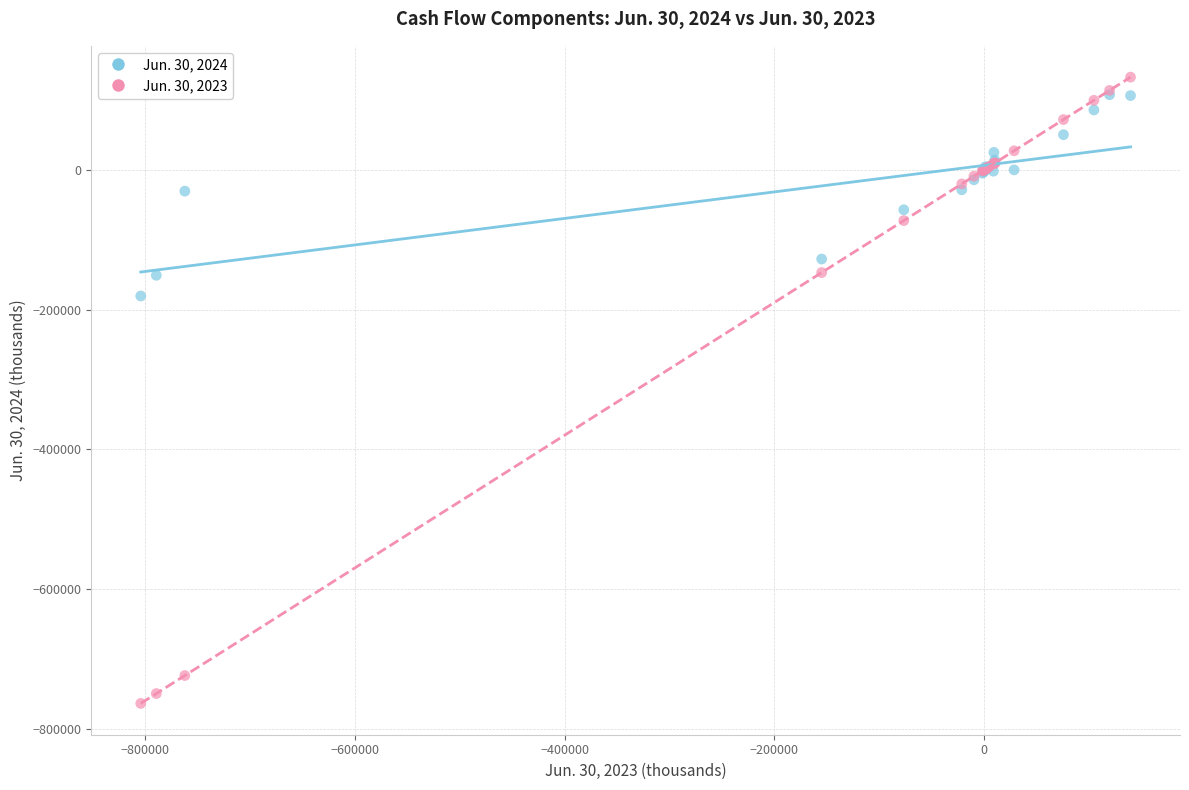

Across all series, what Y value is closest to -315599?

-180571.0